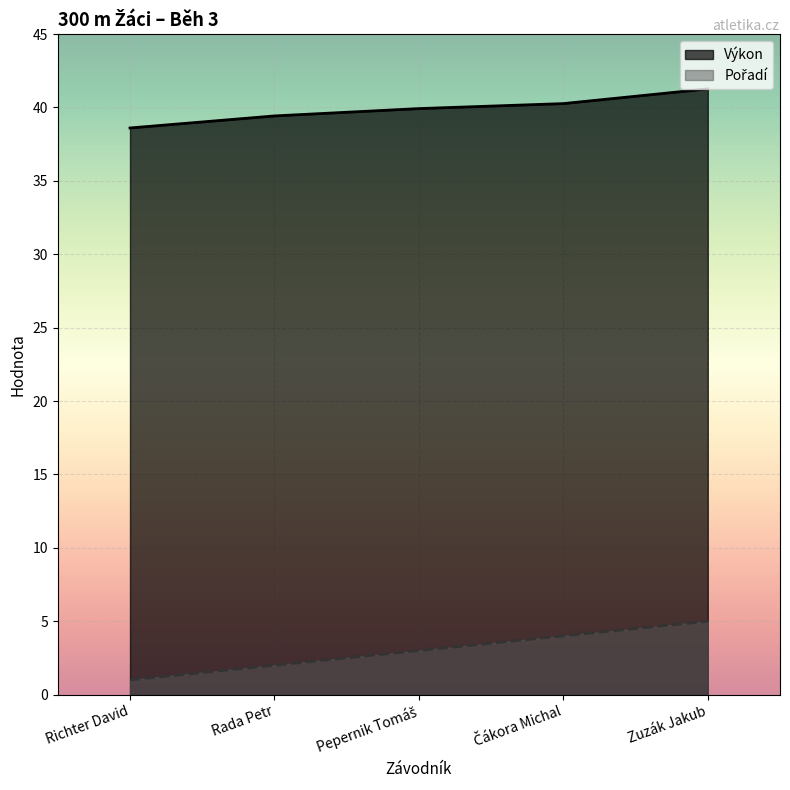

How many lines are shown in the chart?

2